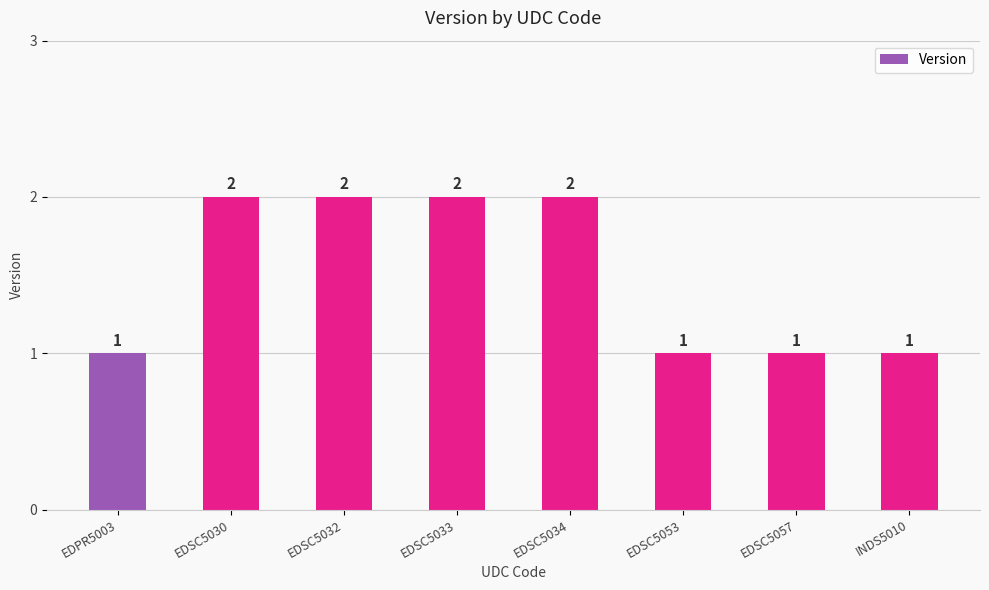

Are the bars horizontal?

No